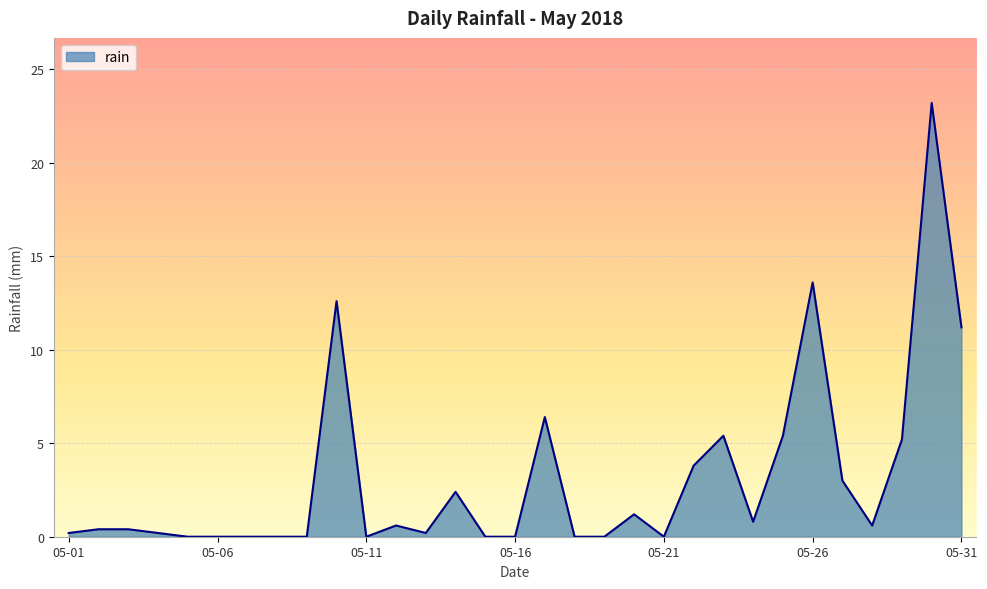

What is the greatest value displayed?

23.2